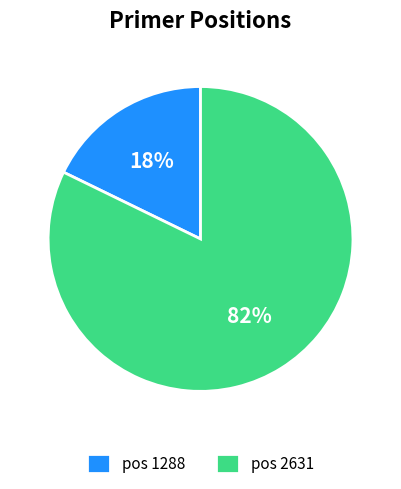

How many slices are in this pie chart?

2